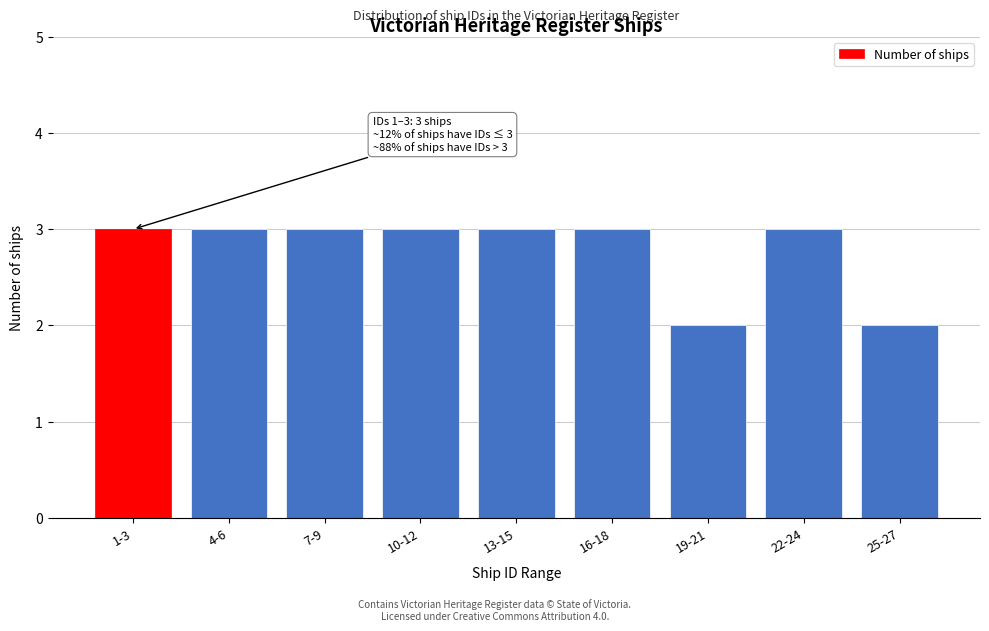

Reading left to right, list all the values displayed in this chart.

3	3	3	3	3	3	2	3	2